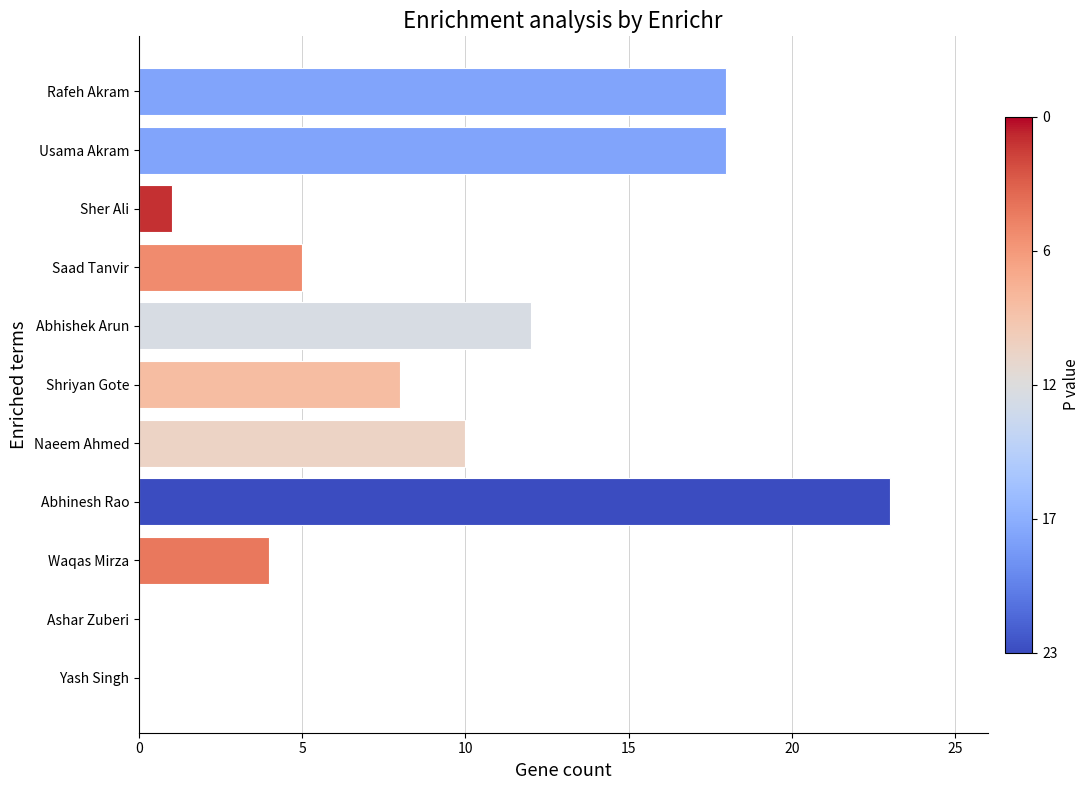

The value at Ashar Zuberi is 0. True or false?

True